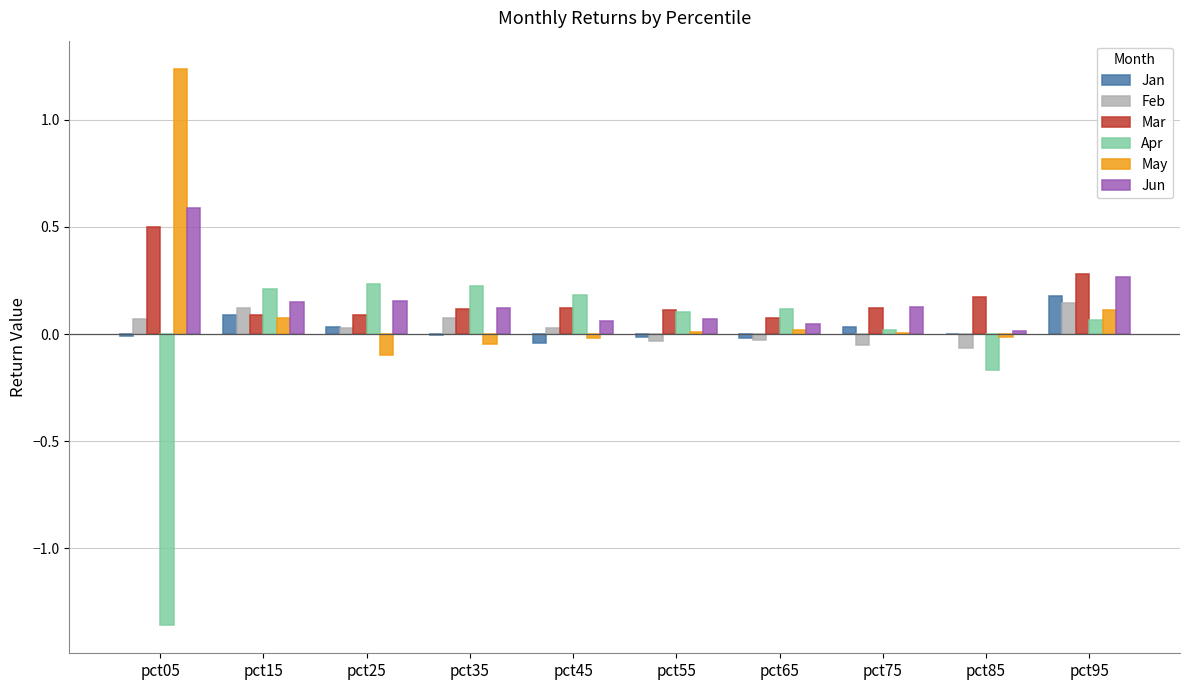

At which category does the chart reach its peak across all series?

pct05